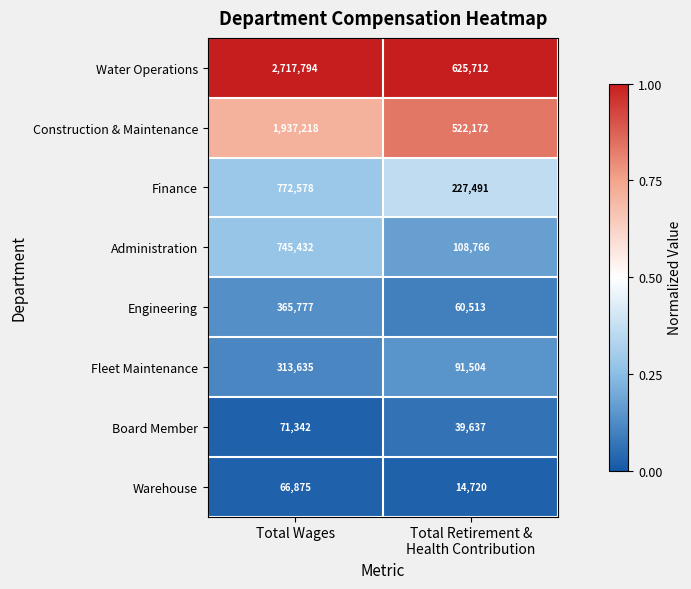

Count the number of data series in this chart.

8